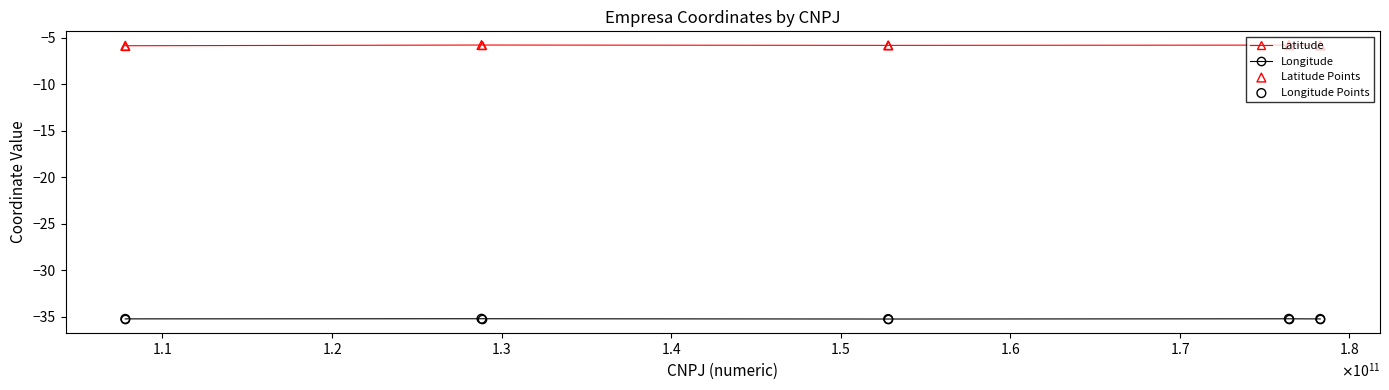

Which series has the largest total across all categories?

Latitude